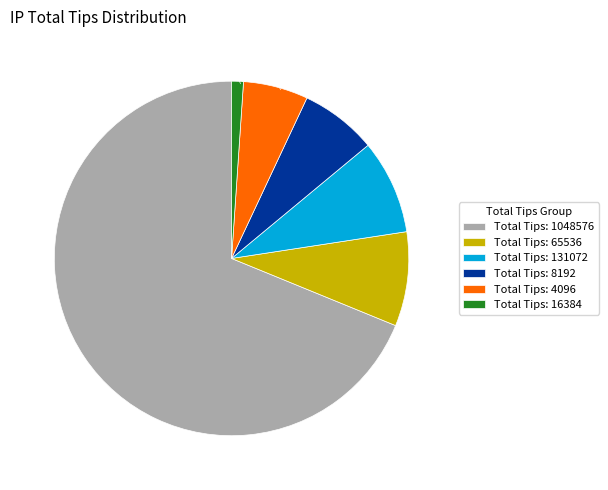

Does any single category account for the majority?

Yes